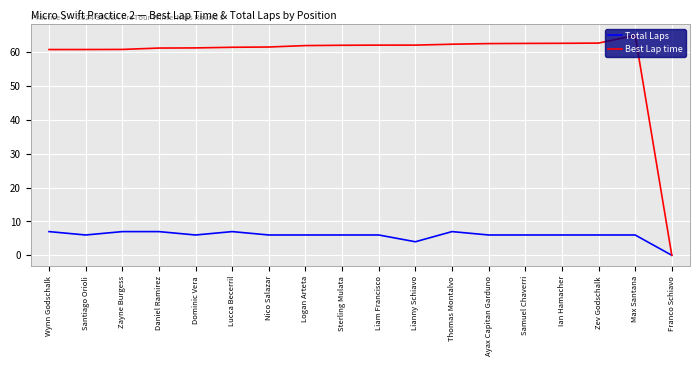

Read the Best Lap time value at Lucca Becerril.

61.5